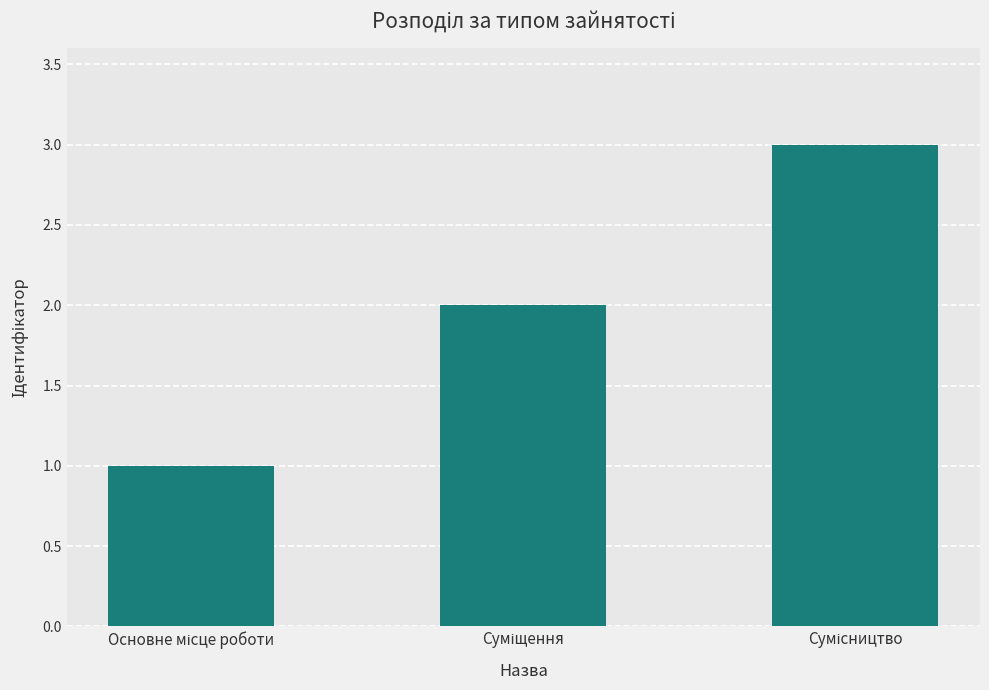

What is the sum of all values?

6